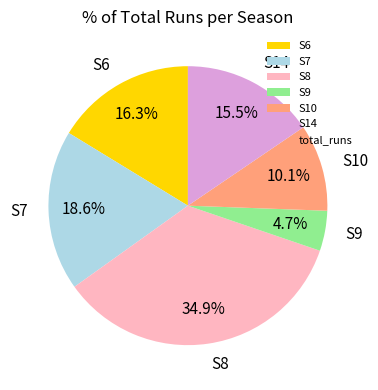

Between S9 and S6, which is larger?

S6